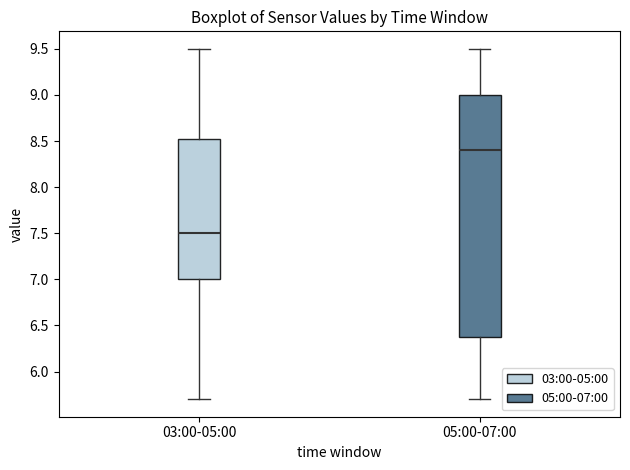

Which box is the tallest, from its lower edge to its upper edge?

05:00-07:00